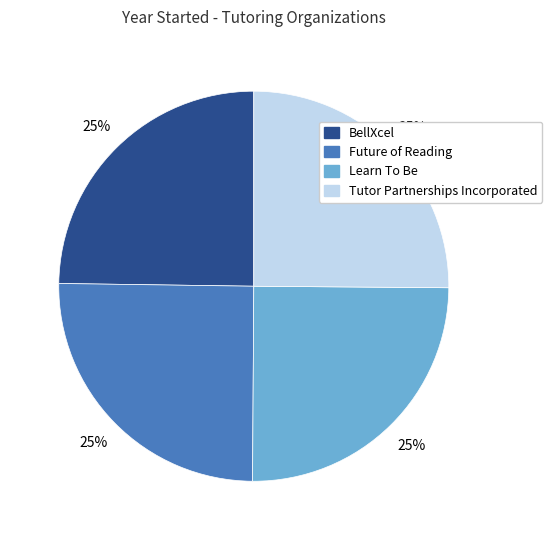

Does Learn To Be represent more than half of the total?

No